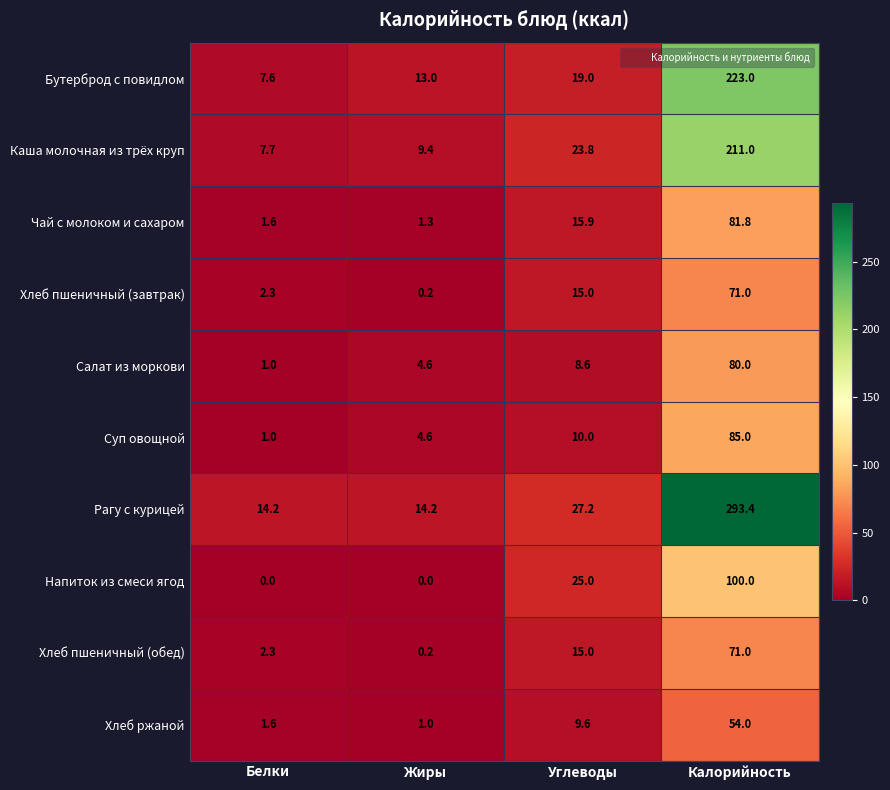

Which series has the widest spread of values?

Рагу с курицей